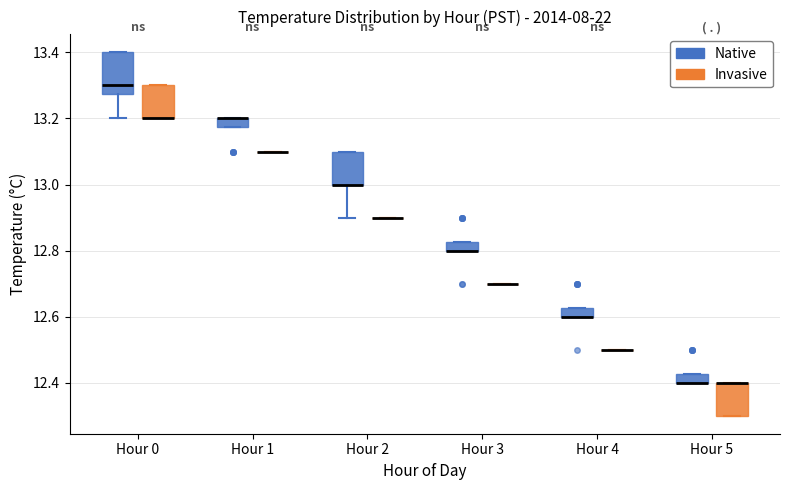

Where is the lower edge of the box for Hour 0 (Invasive) on the y-axis? The values are not printed on the chart, so give them approximately, as read against the axis.

13.20